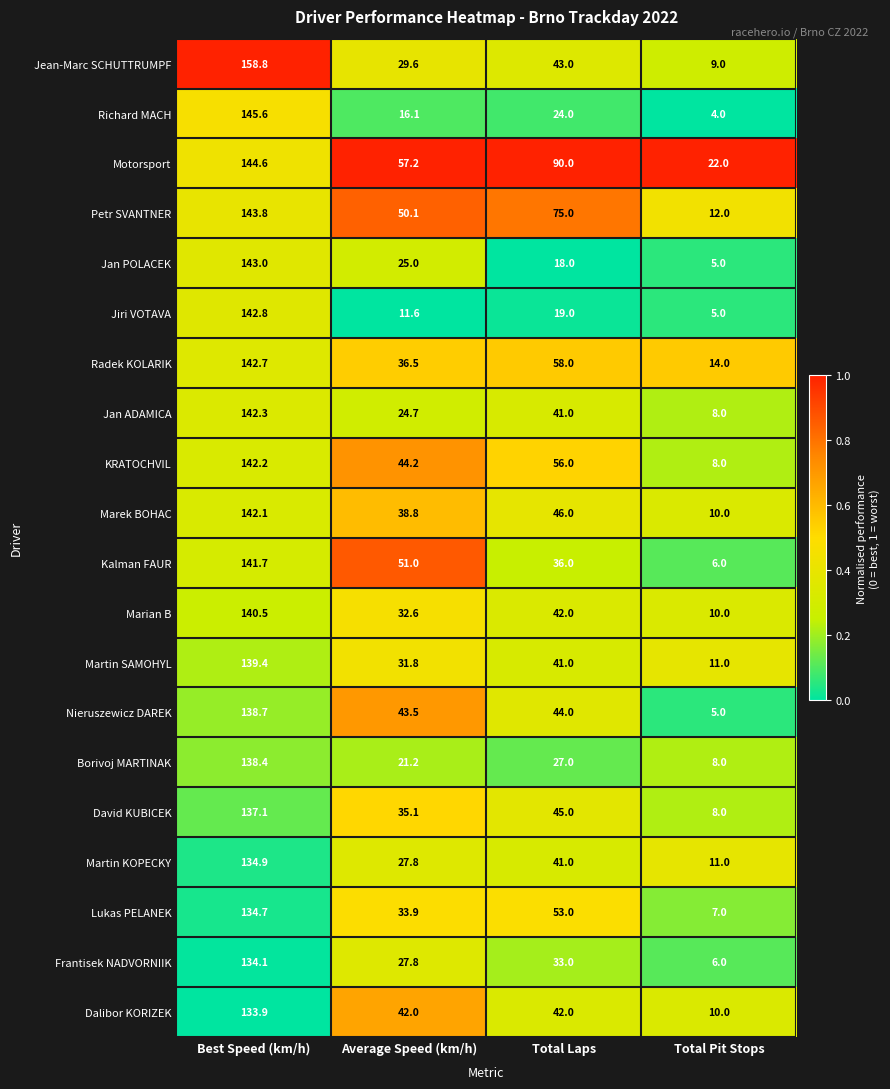

What is the sum of the Jean-Marc SCHUTTRUMPF values at Best Speed (km/h) and Total Laps?

201.8